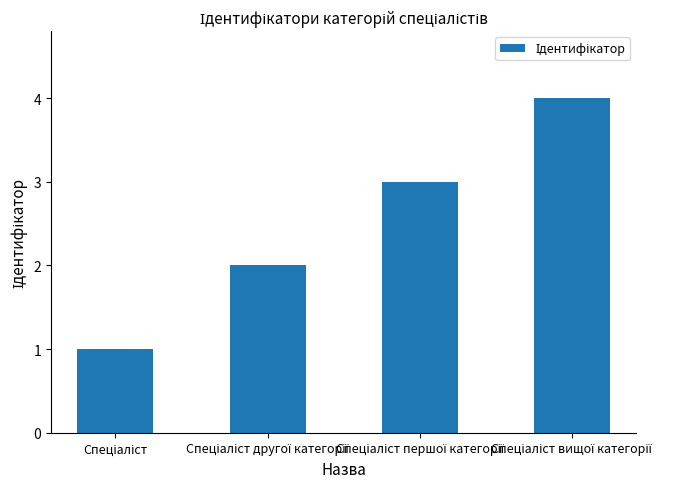

How many data points does each series have?

4